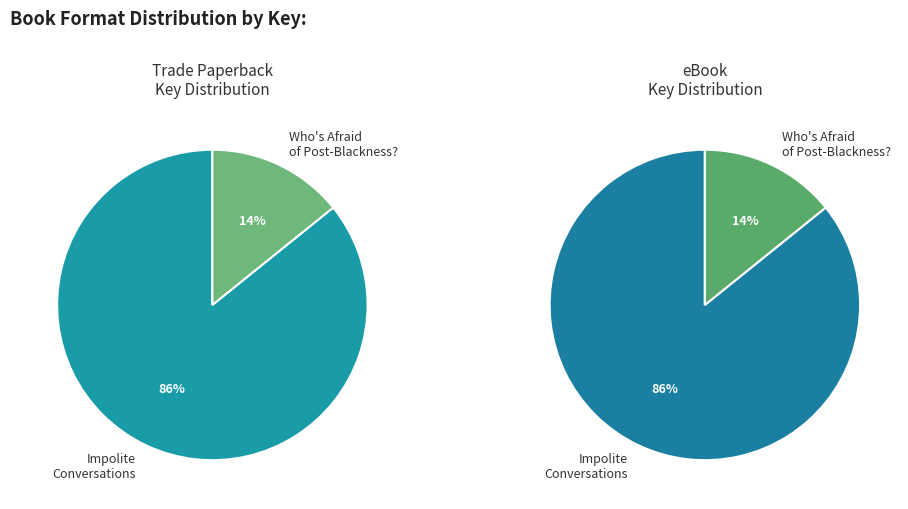

Is Who's Afraid of Post-Blackness? the majority of the pie?

No